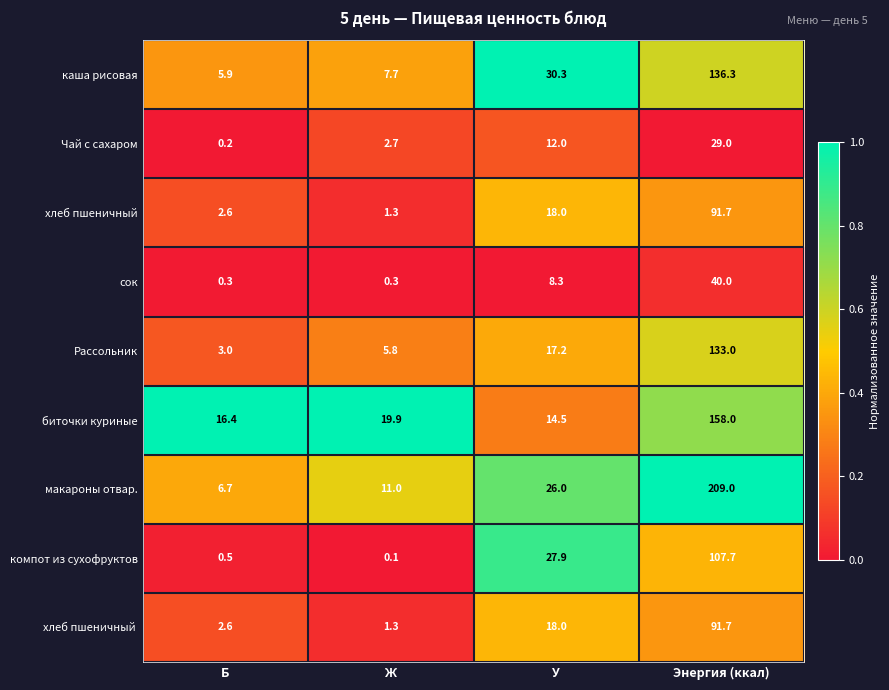

What is the difference between the Рассольник values at Энергия (ккал) and Ж?

127.2